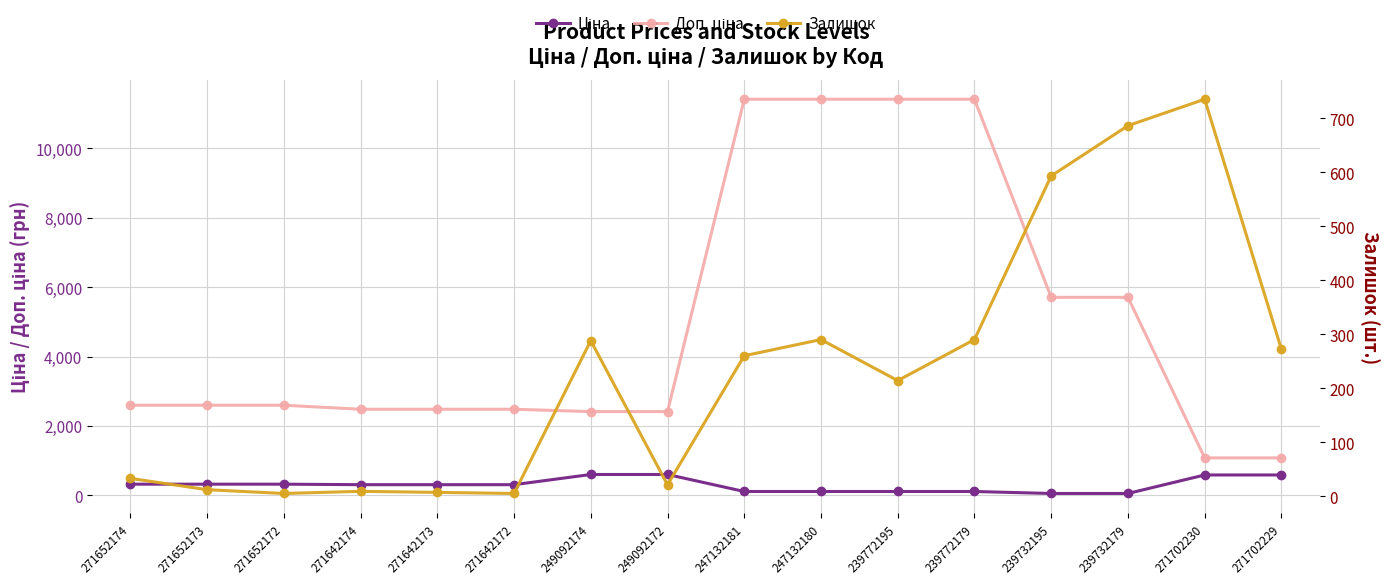

Which series changed the most between 271652172 and 247132181?

Доп. ціна